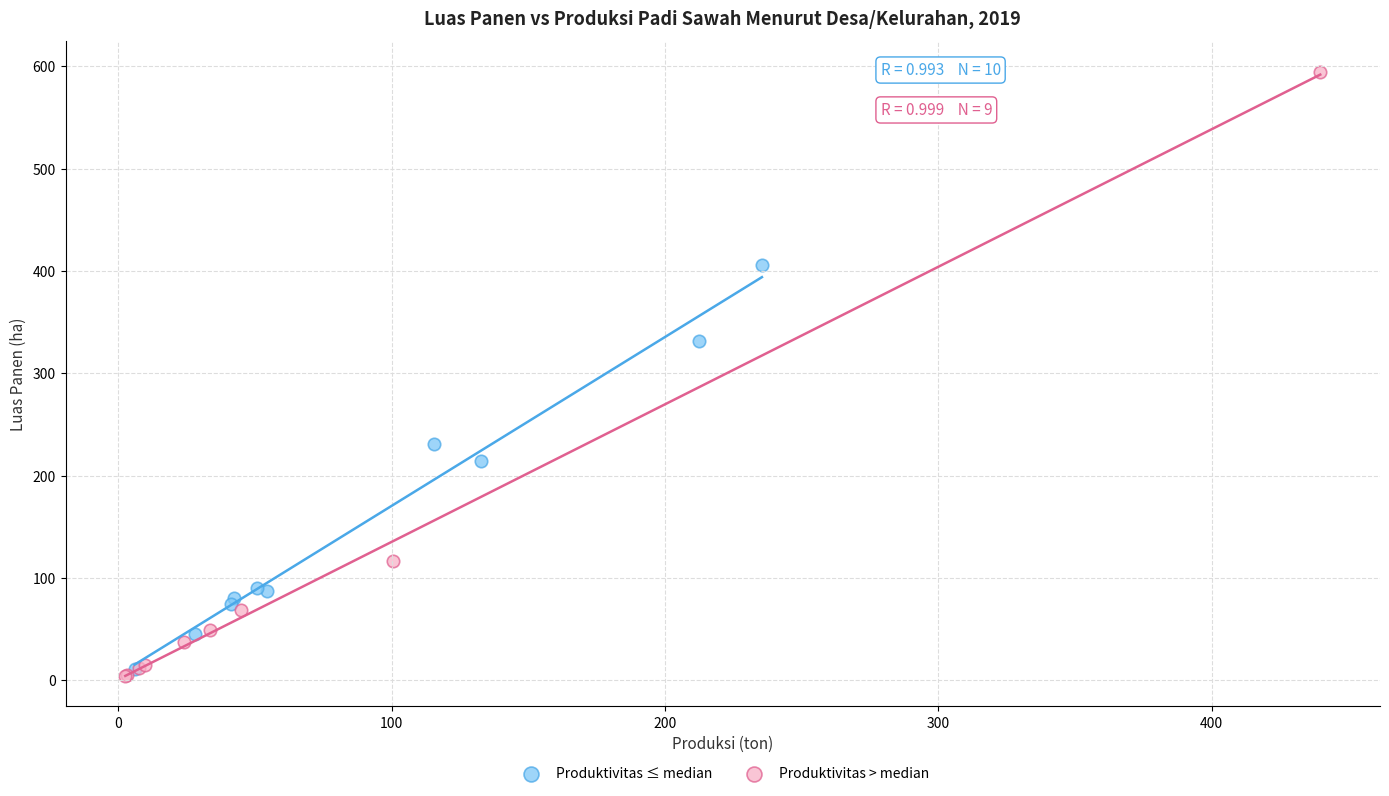

What are all the series names shown in the legend?

Produktivitas ≤ median, Produktivitas > median